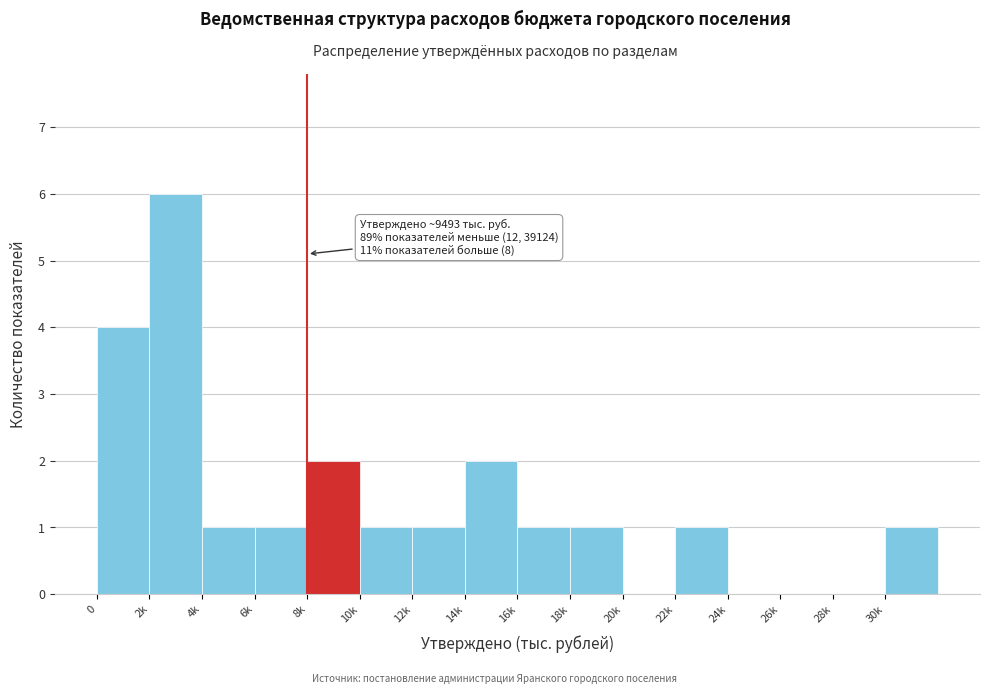

Reading right to left, transcribe all the data shown in this chart.

30k=1	28k=0	26k=0	24k=0	22k=1	20k=0	18k=1	16k=1	14k=2	12k=1	10k=1	8k=2	6k=1	4k=1	2k=6	0=4